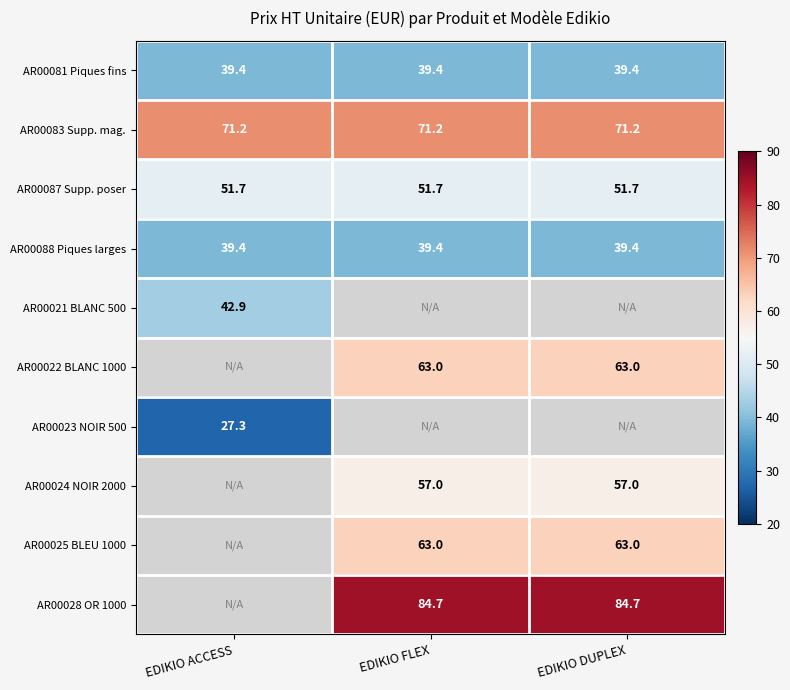

What is the sum of the AR00081 Piques fins values at EDIKIO DUPLEX and EDIKIO FLEX?

78.8